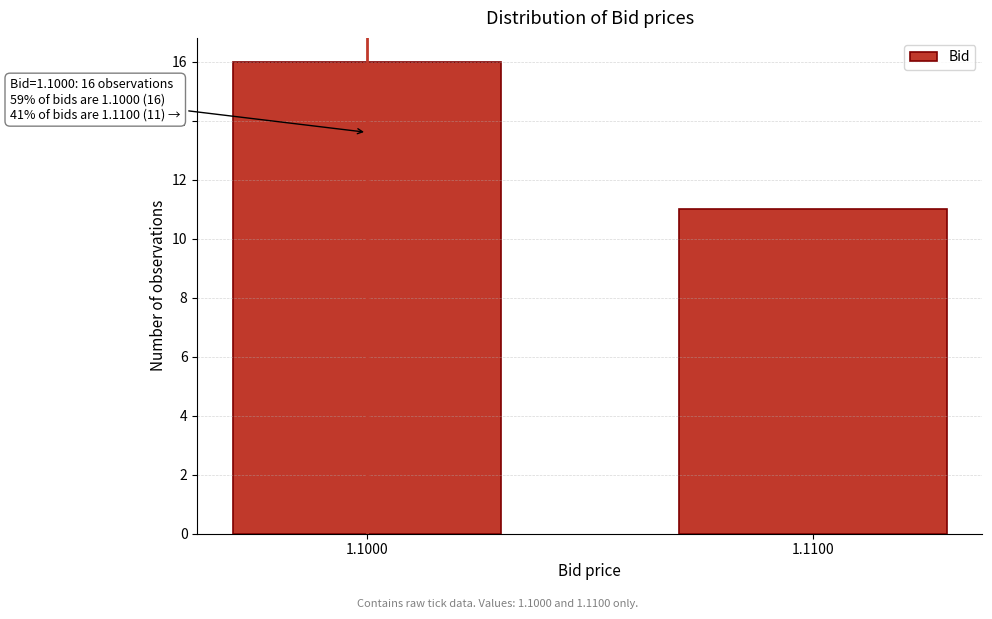

Reading right to left, transcribe all the data shown in this chart.

11	16